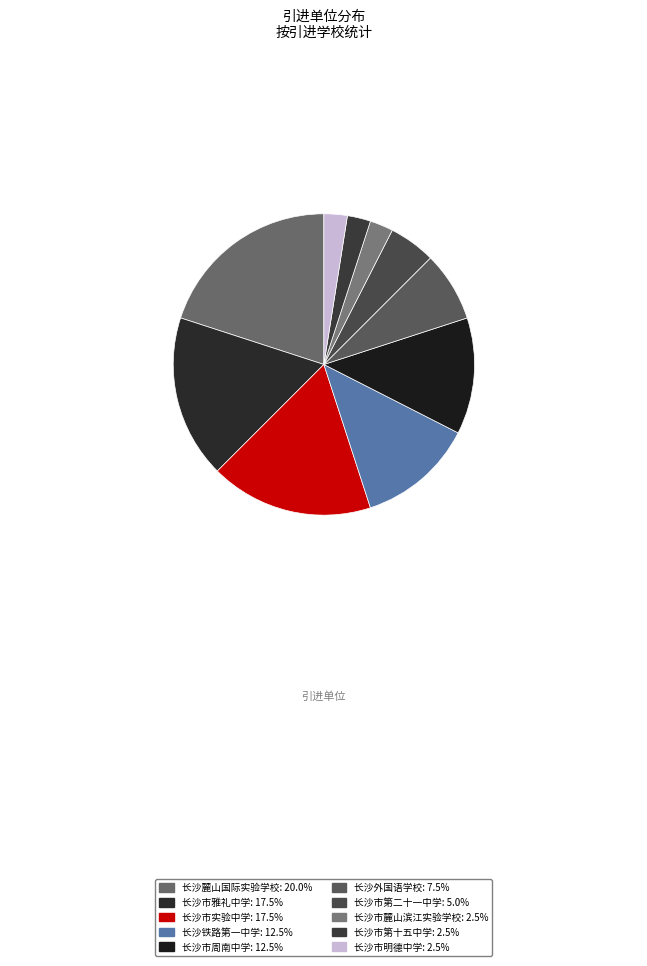

Count the number of slices in the pie.

10